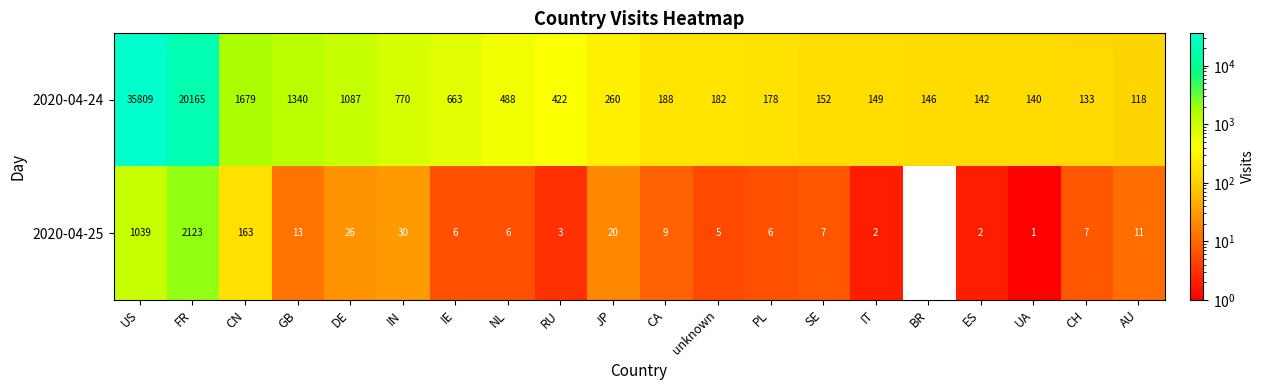

Which category has the highest value across all series?

US